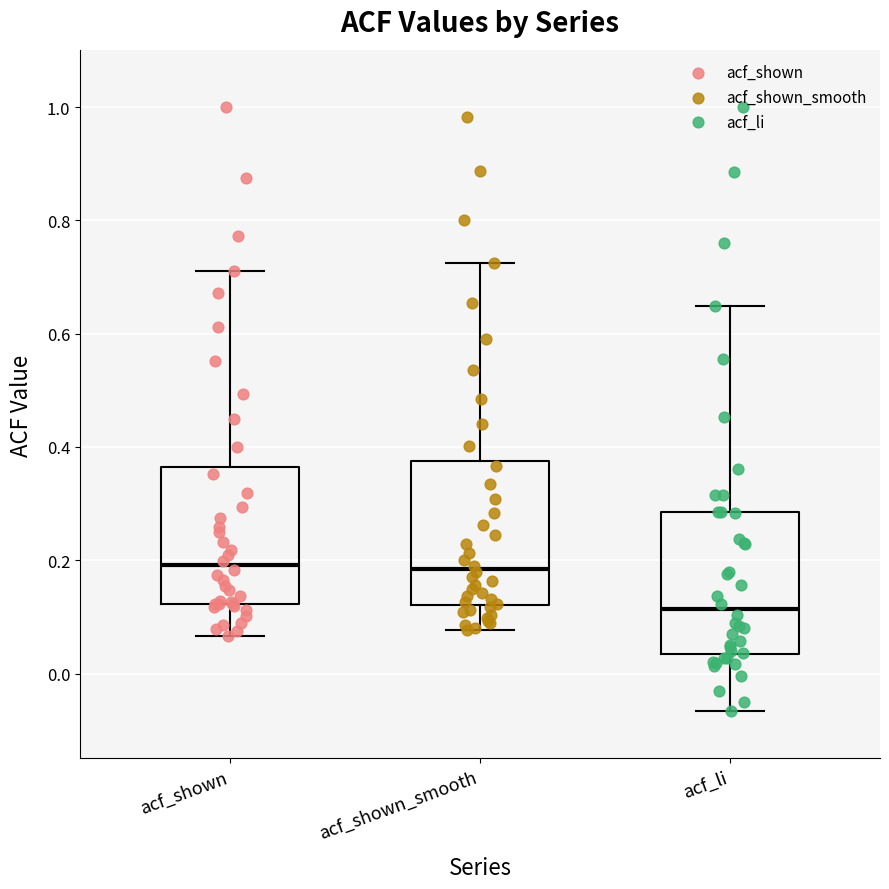

Reading left to right, transcribe this box plot: for each box, give where its median line is, the range the box spans, and where its two whiskers end, as read against the y-axis. The values are not printed on the chart, so give them approximately, as read against the axis.

acf_shown: median 0.20, box 0.12 to 0.36, whiskers 0.06 to 0.72
acf_shown_smooth: median 0.18, box 0.12 to 0.38, whiskers 0.08 to 0.72
acf_li: median 0.12, box 0.04 to 0.28, whiskers -0.06 to 0.64